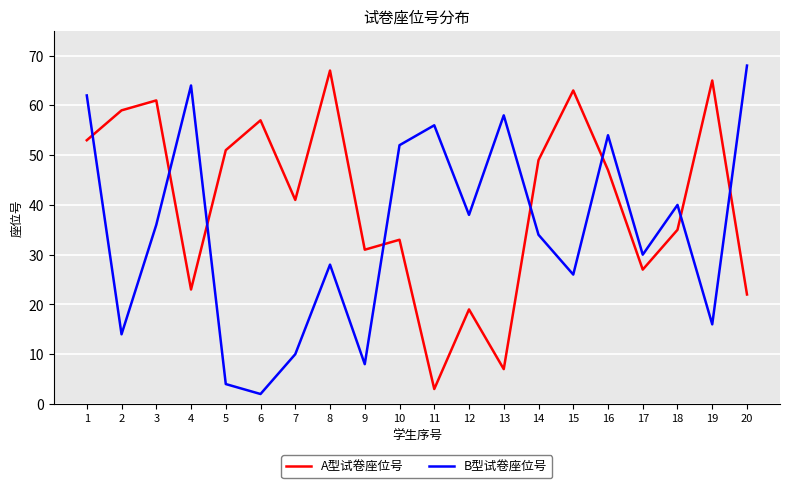

At which label does B型试卷座位号 first exceed 36?

1